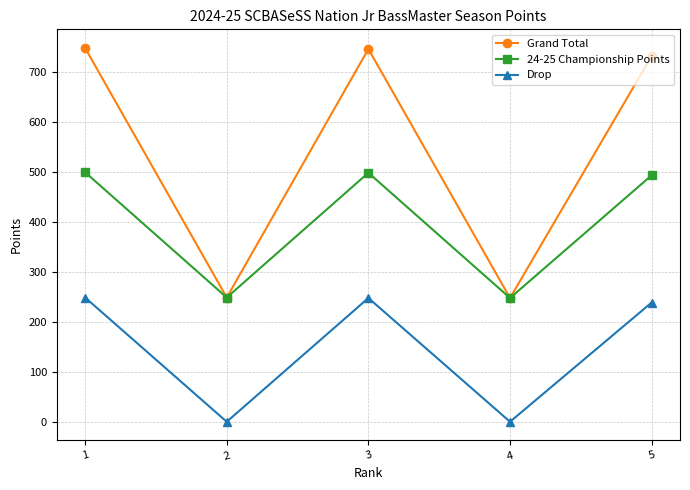

Is the value of Drop at 2 greater than the value of Grand Total at 3?

No